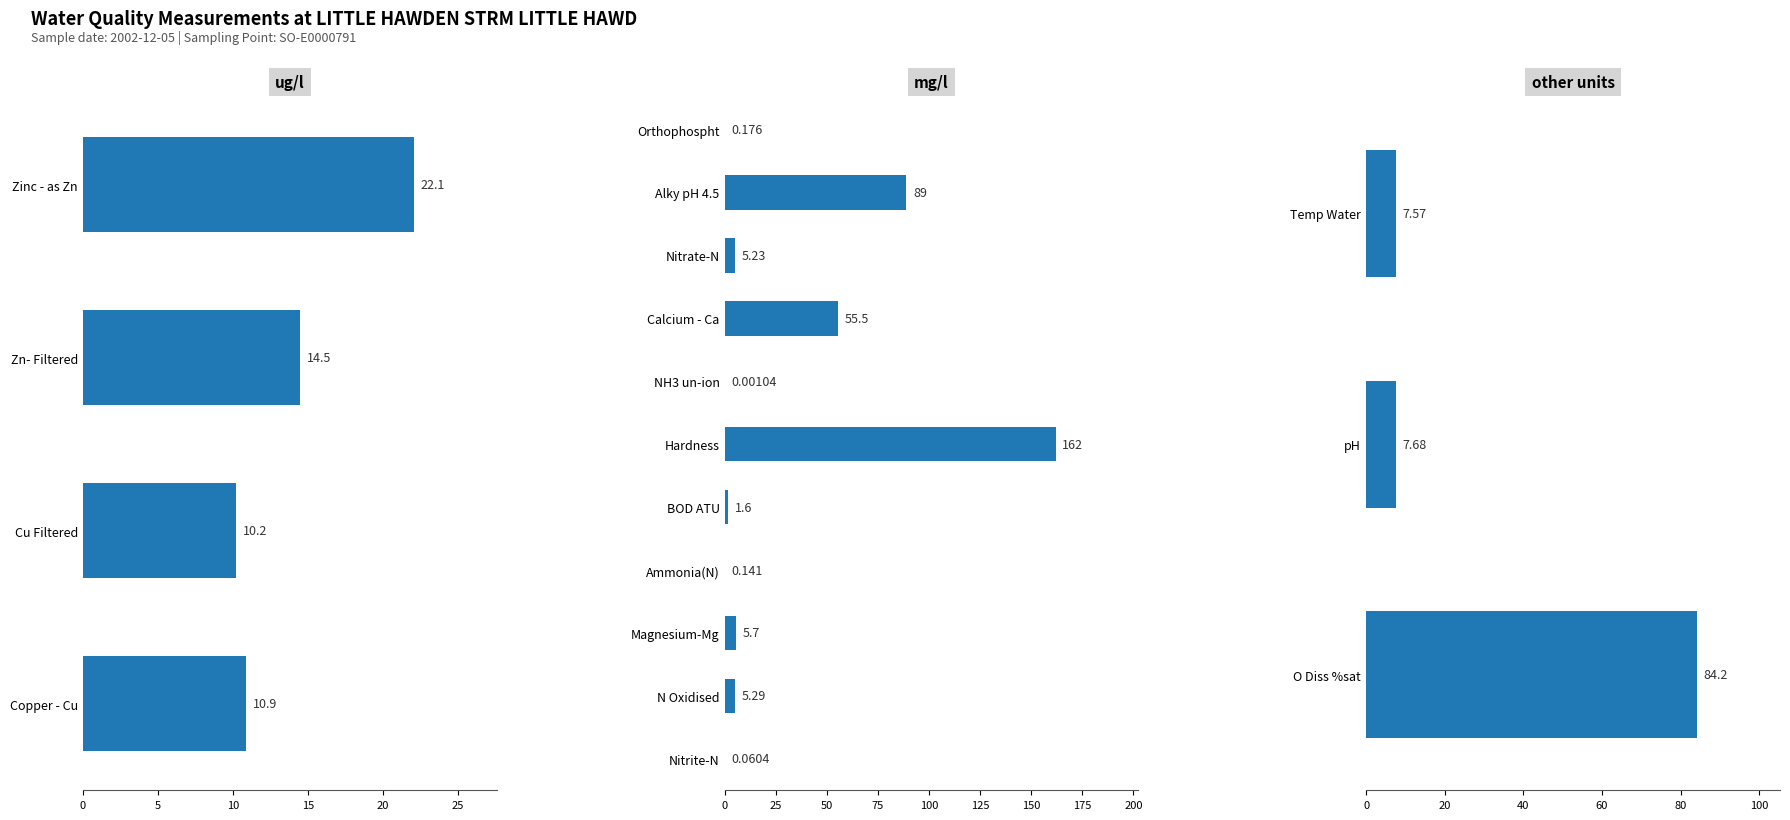

True or false: the data shows 0.1 at Nitrite-N.

True